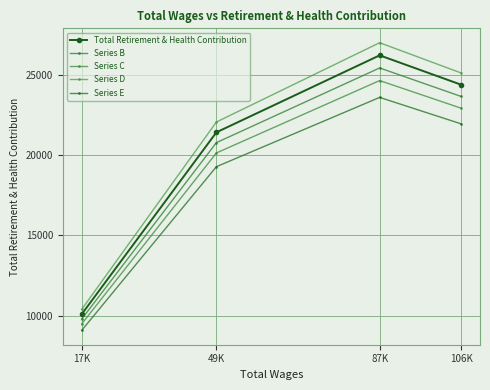

At which label is Series C closest to 17058?

49K